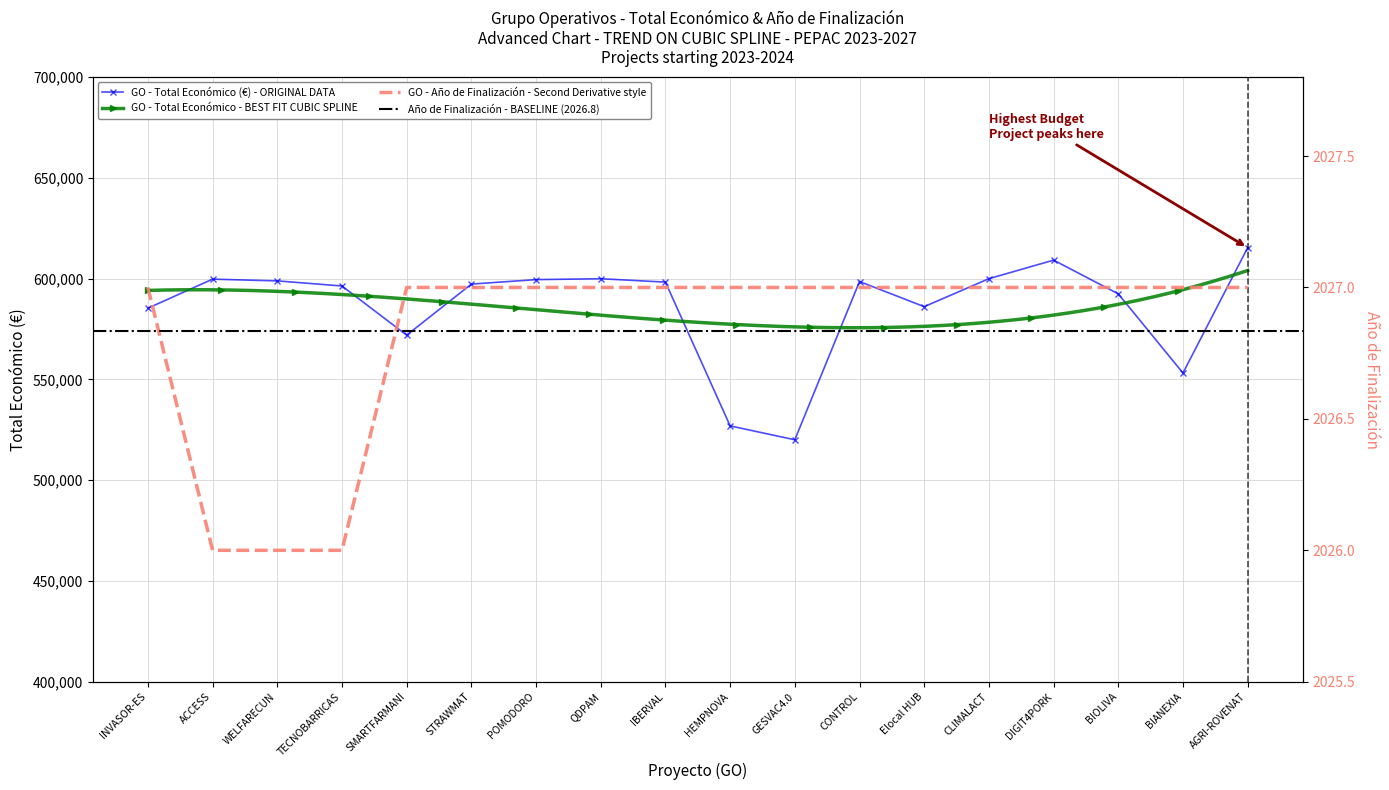

What is the maximum value shown in the chart?

615375